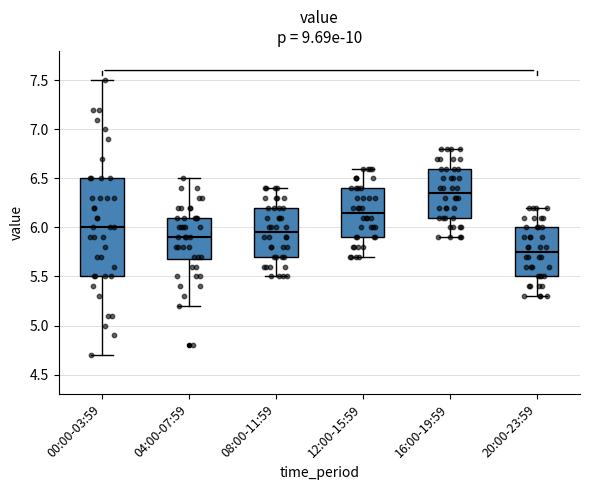

Where is the lower edge of the box for 16:00-19:59 on the y-axis? The values are not printed on the chart, so give them approximately, as read against the axis.

6.10